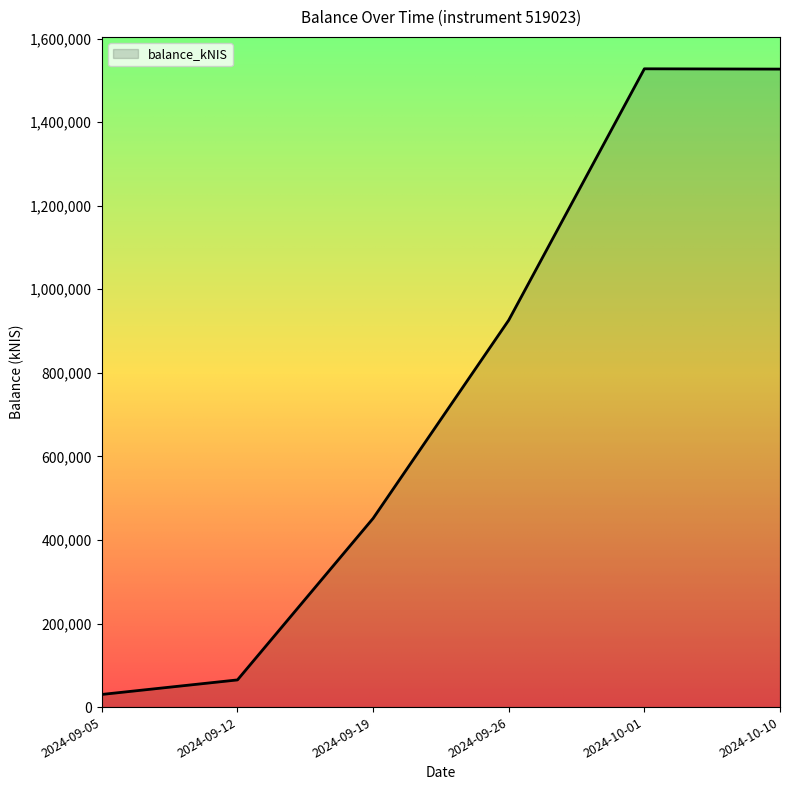

True or false: there are more than 2 points higher than both neighbors.

False